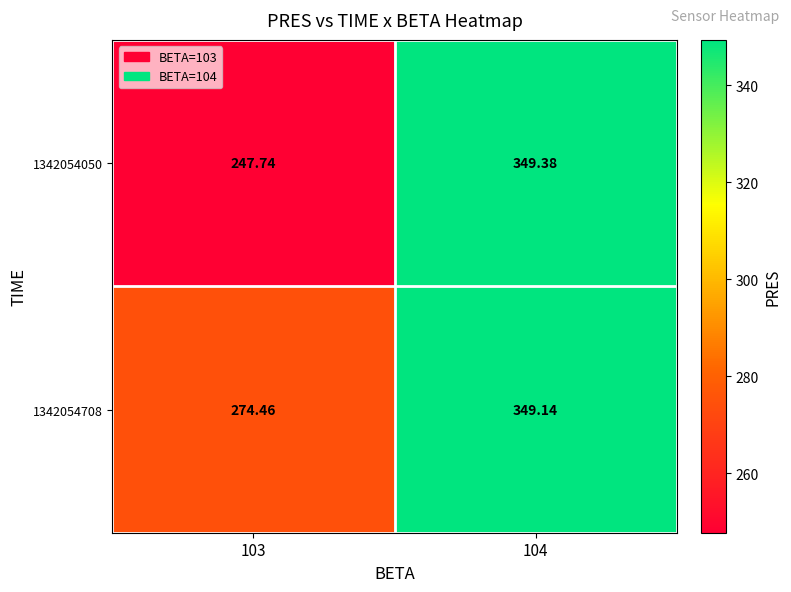

Is the value of 1342054050 at 104 greater than the value of 1342054708 at 103?

Yes